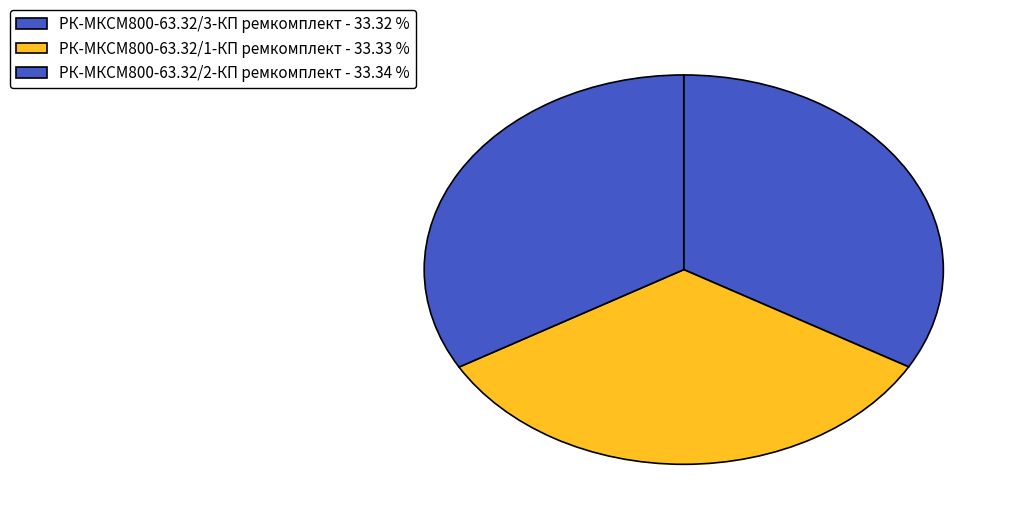

How many slices are in this pie chart?

3